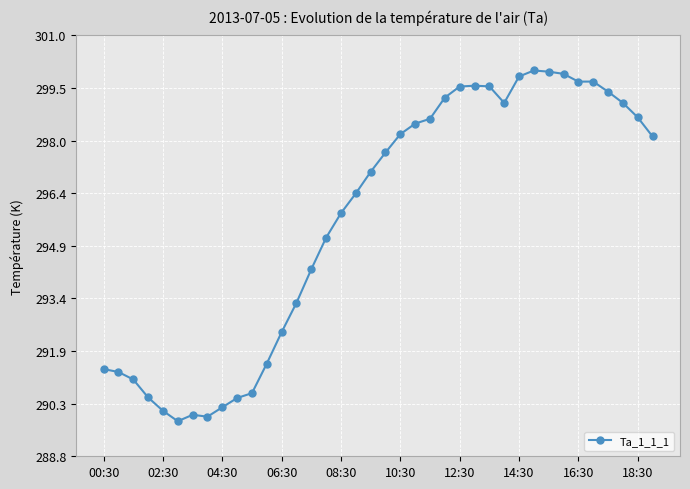

What is the value of the 14th point from the left?

293.3